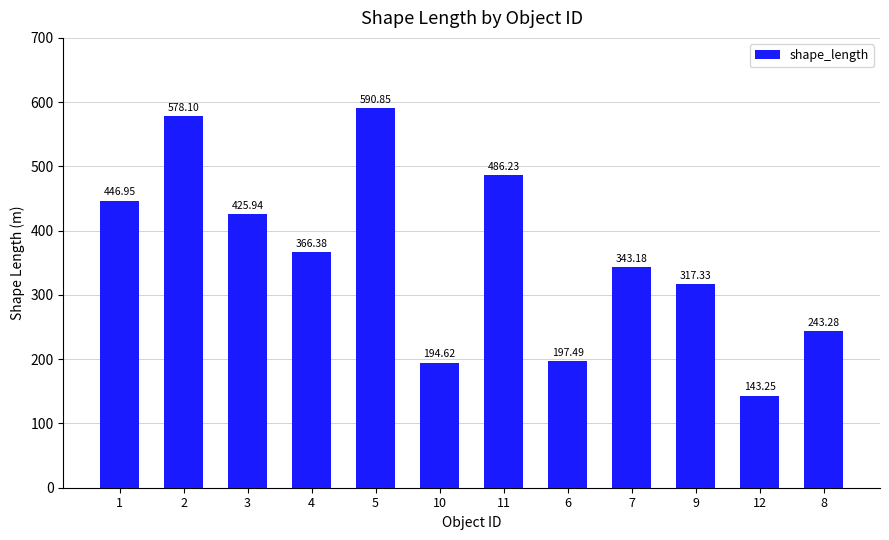

The chart shows a value of 143.3 at 12. True or false?

True